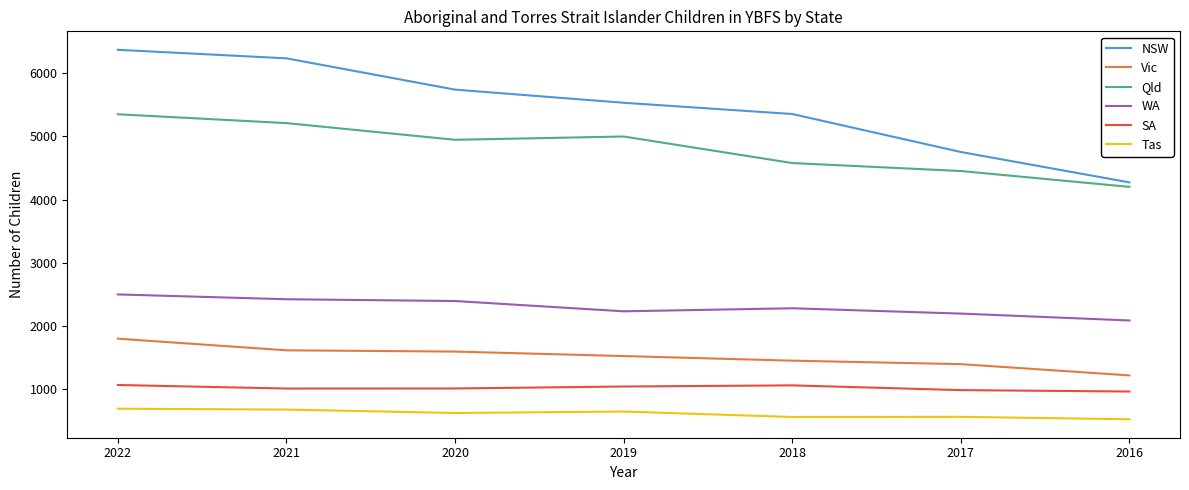

True or false: Qld and SA cross at least once.

False